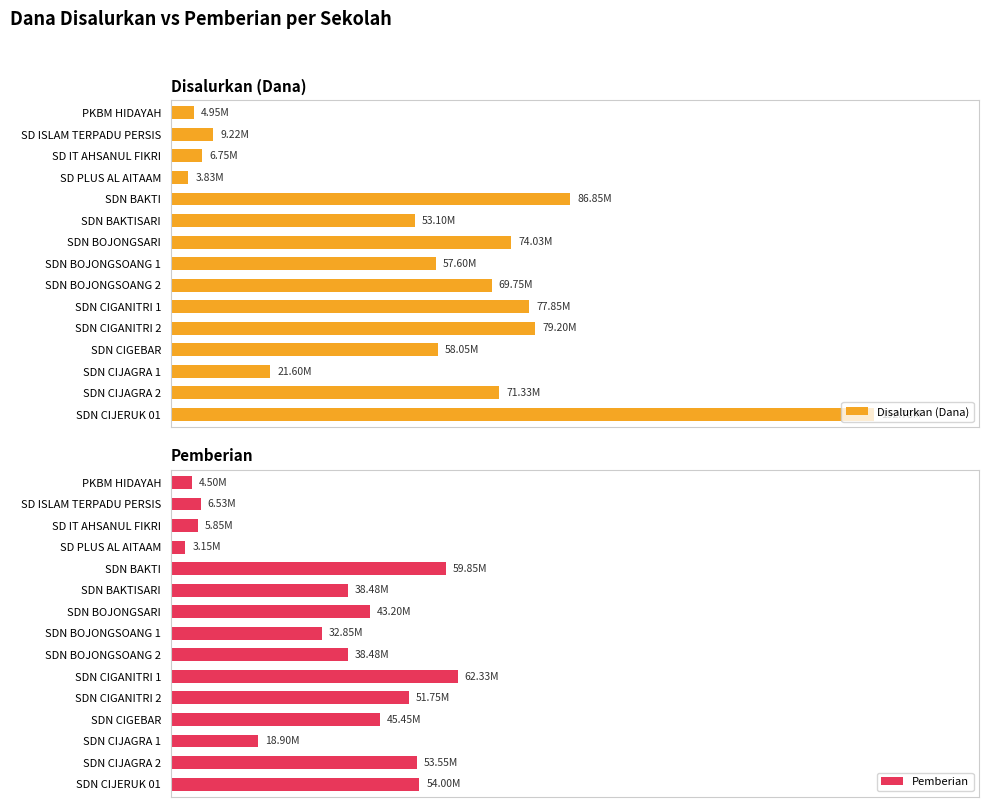

True or false: Disalurkan (Dana) has a value of 118994643 at SDN BOJONGSOANG 2.

False